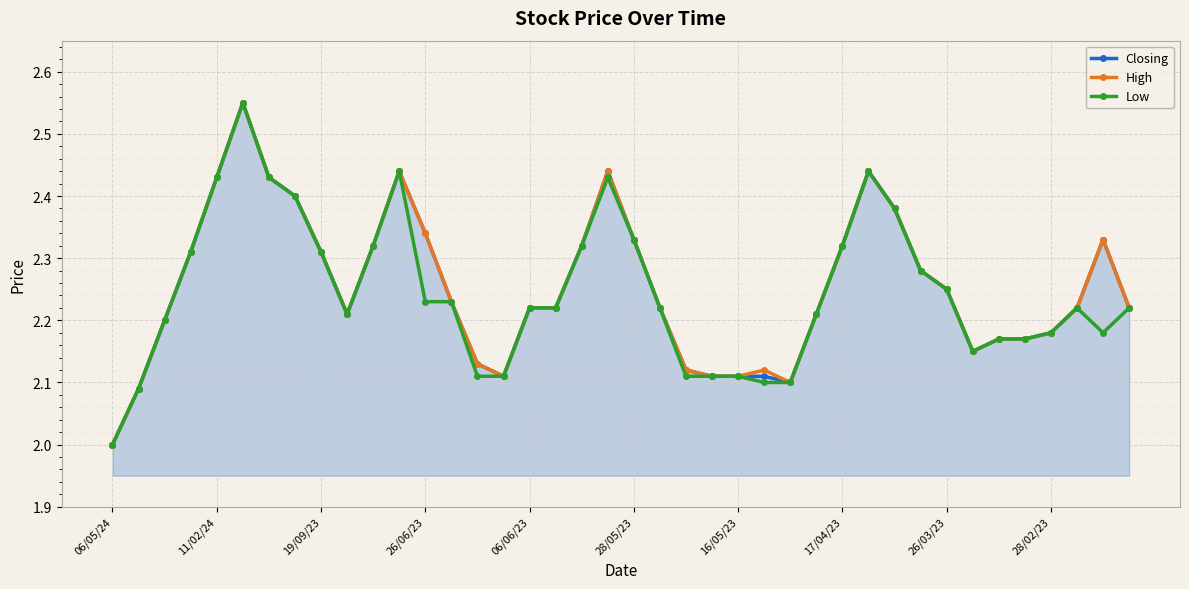

True or false: Low has more than 2 interior local peaks.

True